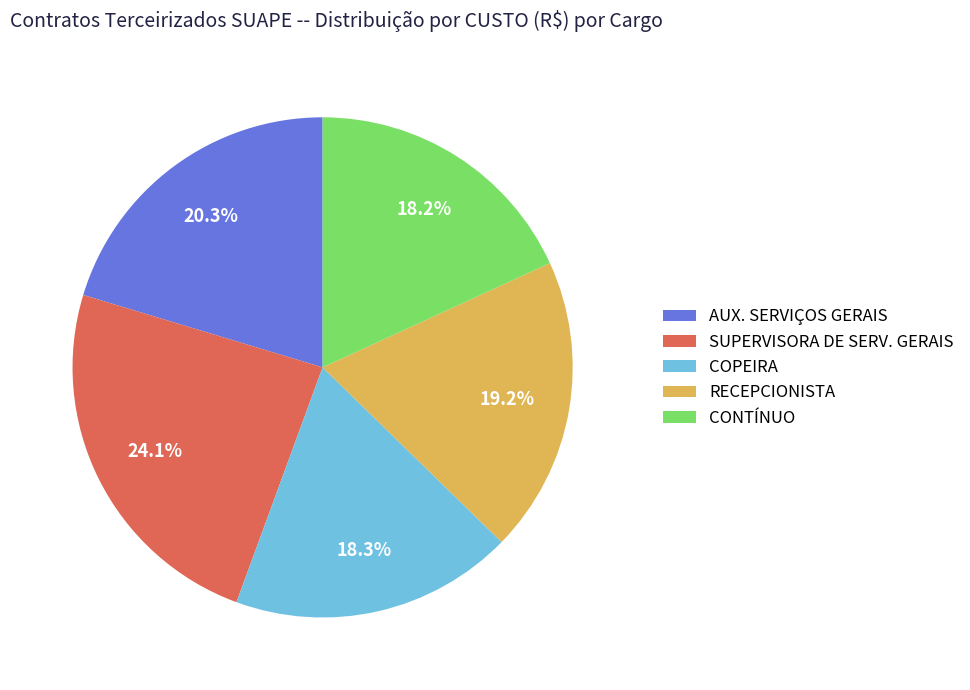

What percentage is the RECEPCIONISTA slice, to the nearest percent?

19%